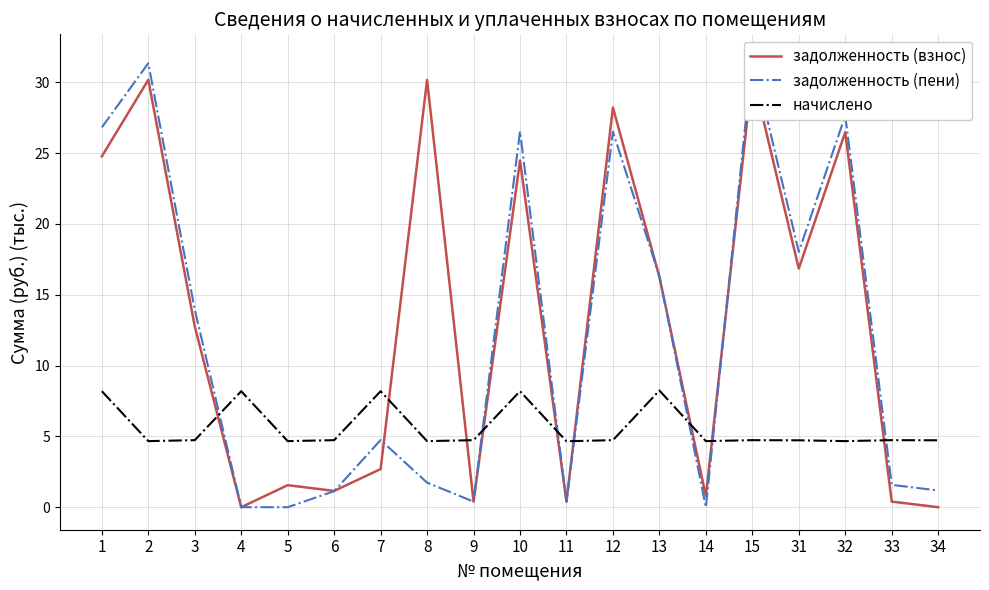

Where is the first local maximum for начислено?

4